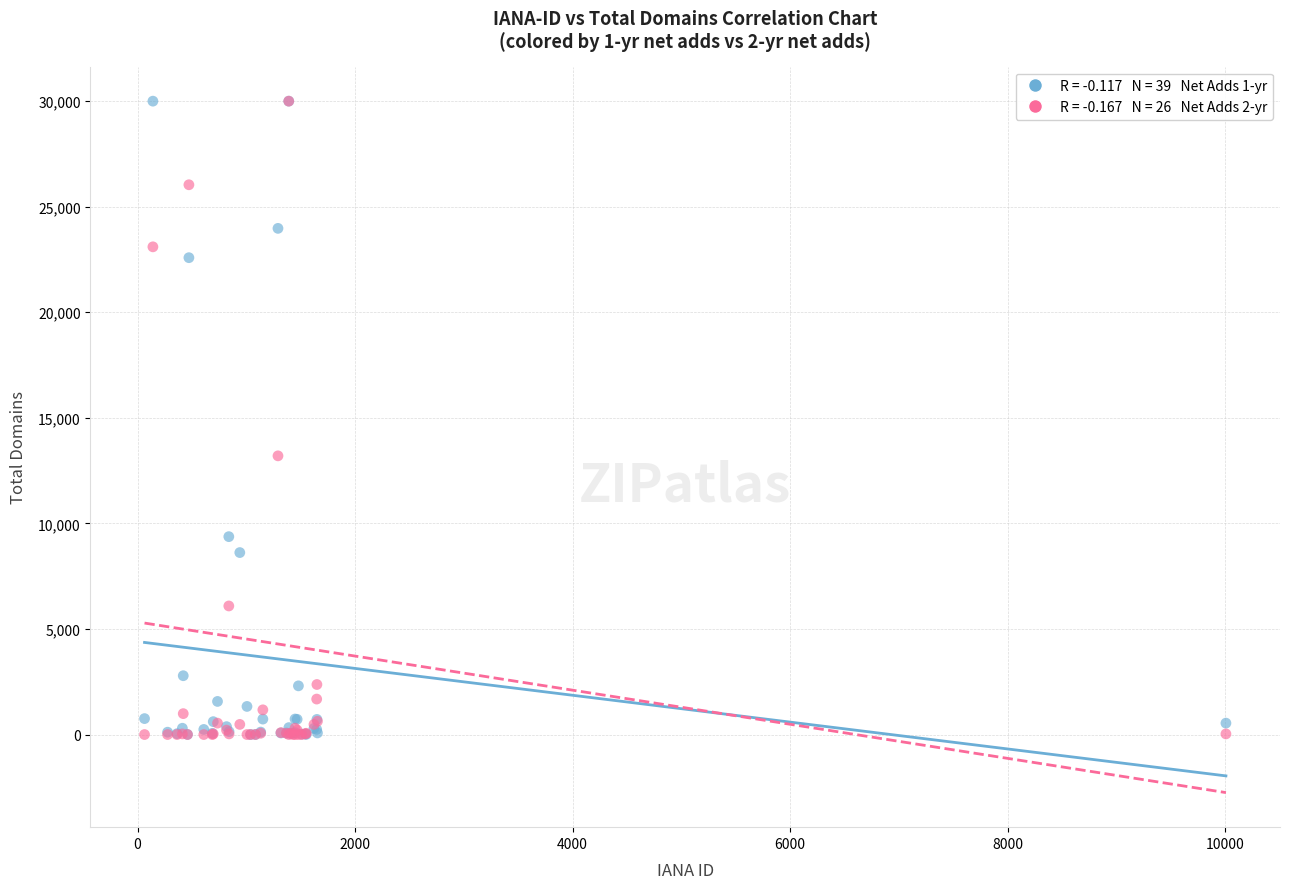

Across all series, what Y value is closest to 15000?

13200